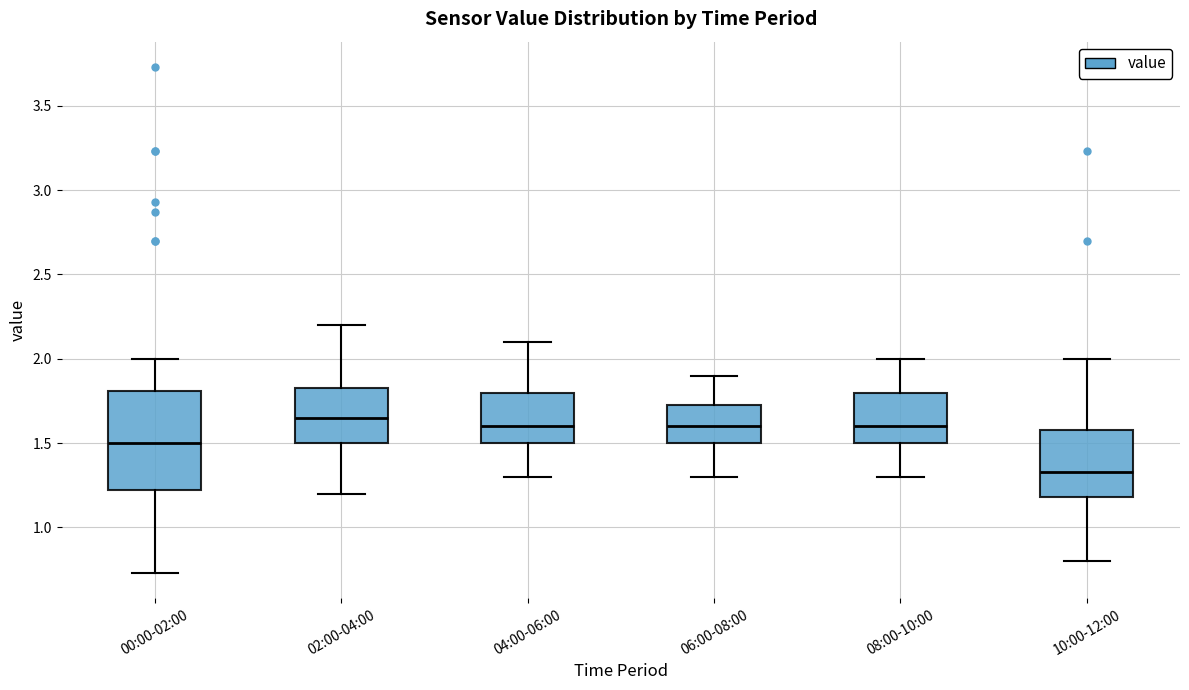

Reading left to right, read every box against the y-axis: the position of its median line, the range the box covers, and the ends of its whiskers. The values are not printed on the chart, so give them approximately, as read against the axis.

00:00-02:00: median 1.50, box 1.20 to 1.80, whiskers 0.75 to 2.00
02:00-04:00: median 1.65, box 1.50 to 1.85, whiskers 1.20 to 2.20
04:00-06:00: median 1.60, box 1.50 to 1.80, whiskers 1.30 to 2.10
06:00-08:00: median 1.60, box 1.50 to 1.75, whiskers 1.30 to 1.90
08:00-10:00: median 1.60, box 1.50 to 1.80, whiskers 1.30 to 2.00
10:00-12:00: median 1.35, box 1.20 to 1.60, whiskers 0.80 to 2.00